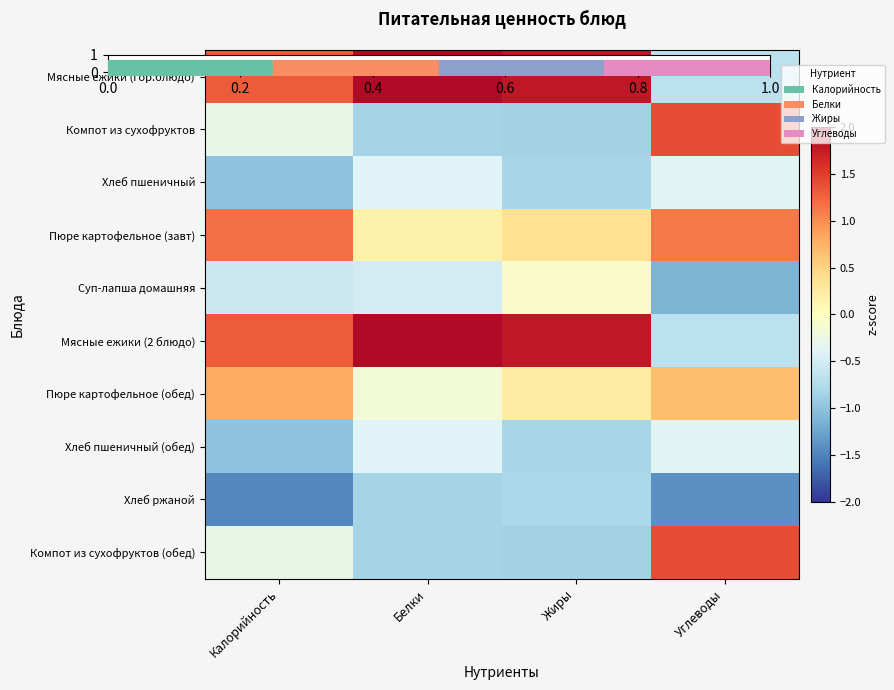

Which series has the largest total across all categories?

Мясные ежики (гор.блюдо)